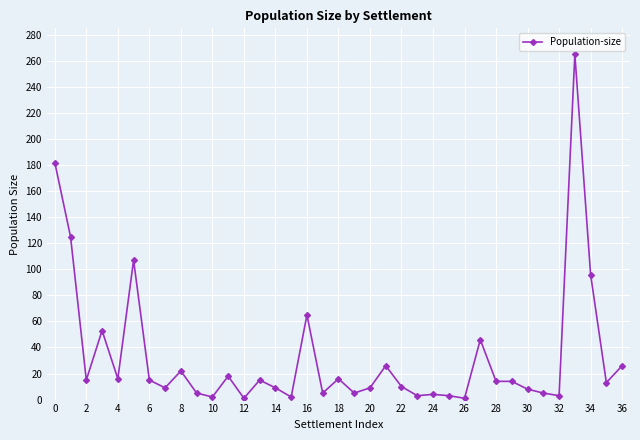

What is the difference between the maximum and minimum values?

264